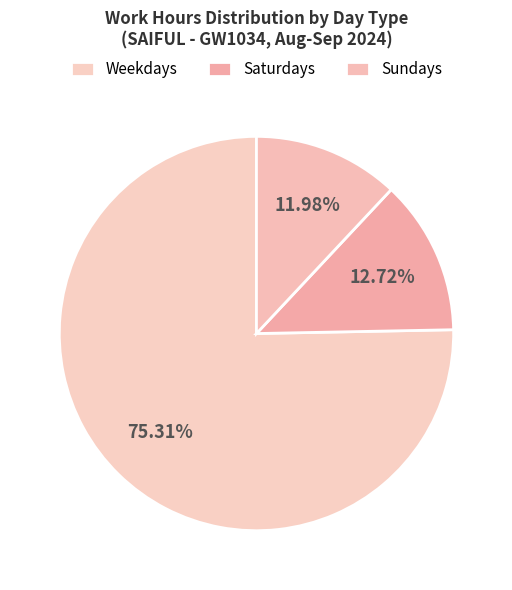

Is there any slice that represents more than half of the pie?

Yes